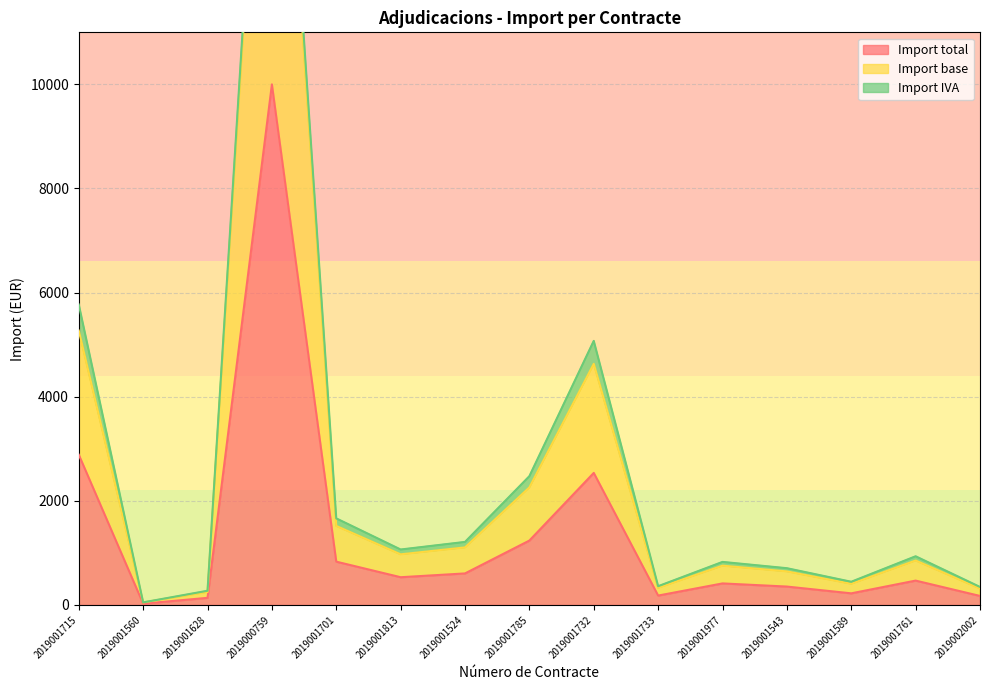

What is the difference between the Import total values at 2019001813 and 2019001589?

309.8